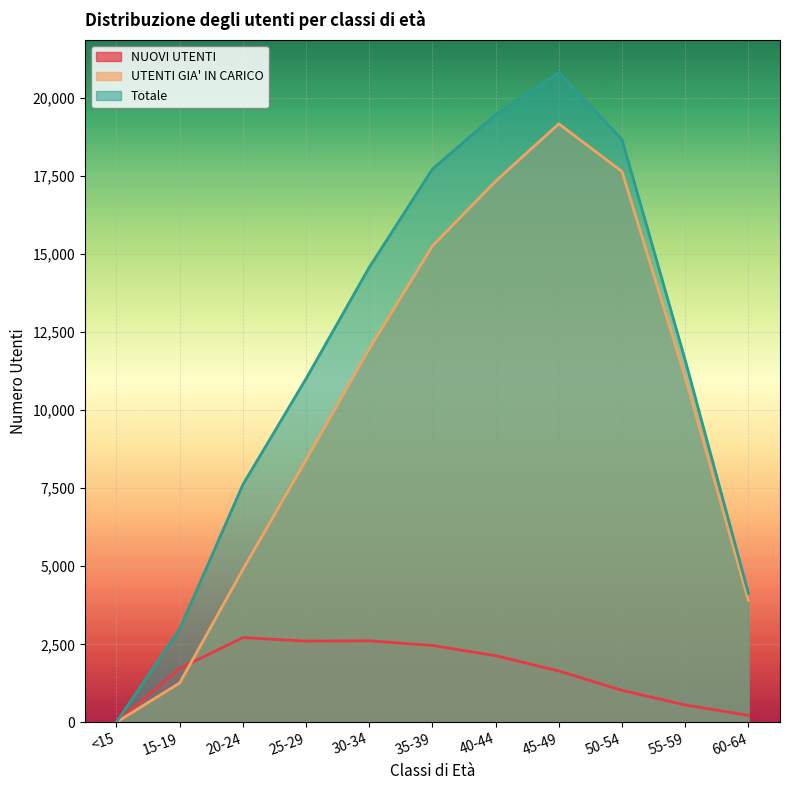

How many data points in NUOVI UTENTI are above 1724?

5